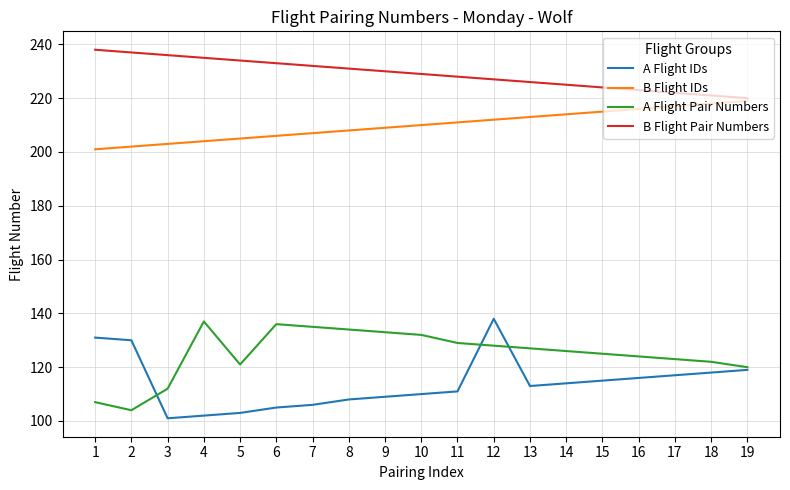

The value of A Flight IDs at 13 is 166. True or false?

False